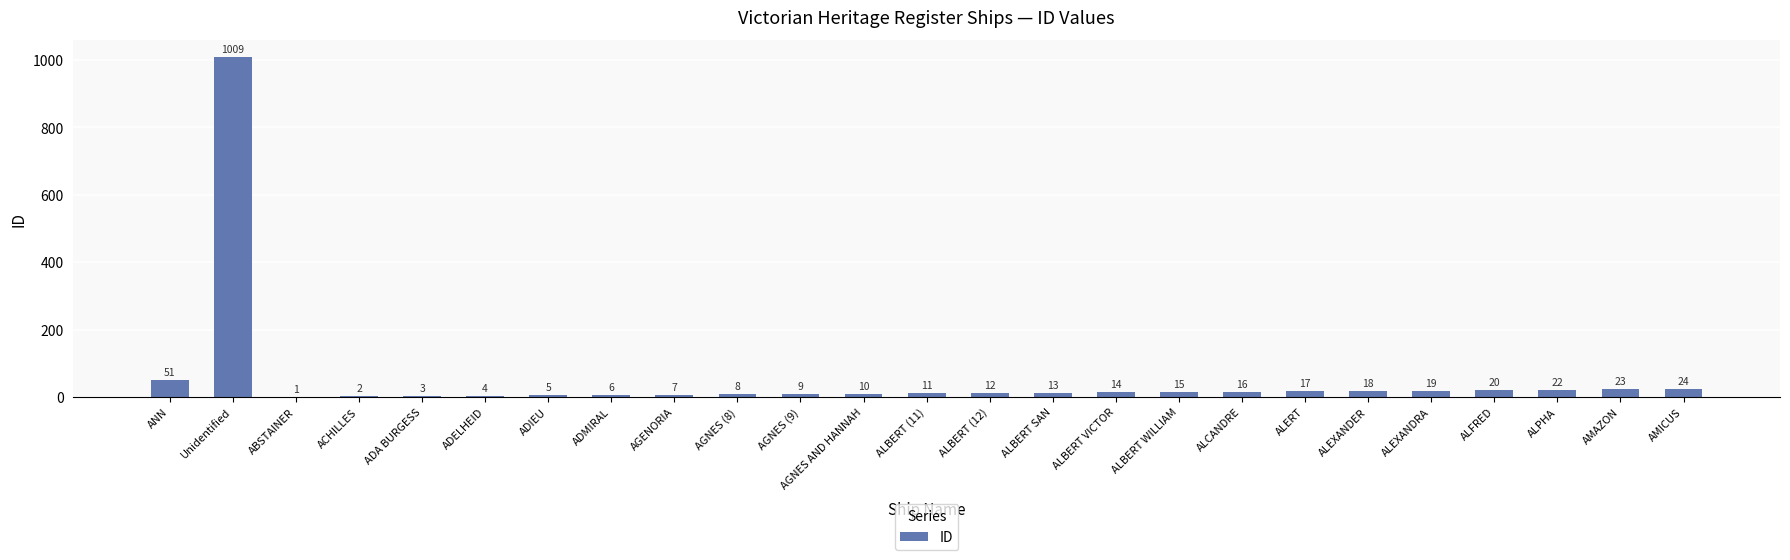

The value at ABSTAINER is 1. True or false?

True